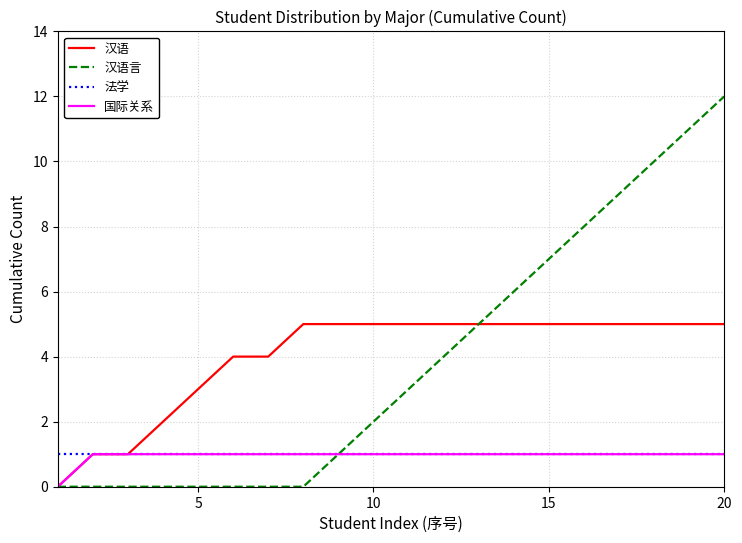

What is the greatest value displayed?

12